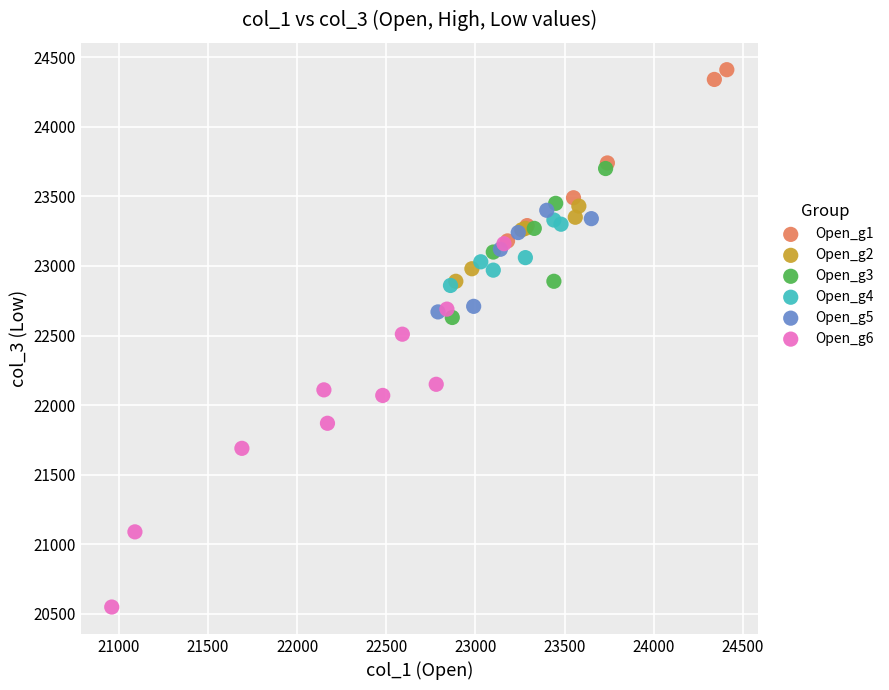

Which series contains the lowest Y value?

Open_g6